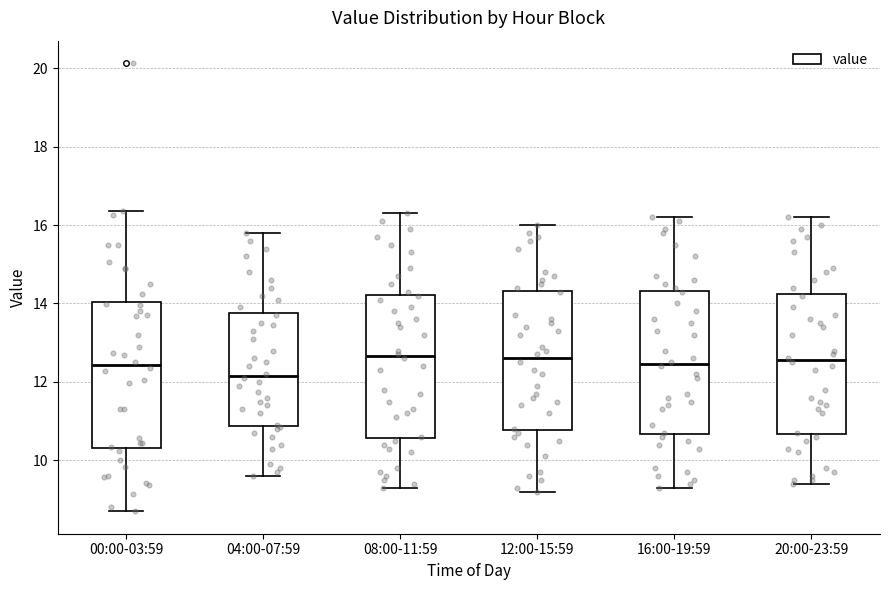

Where does the upper whisker of the box for 00:00-03:59 end on the y-axis? The values are not printed on the chart, so give them approximately, as read against the axis.

16.4